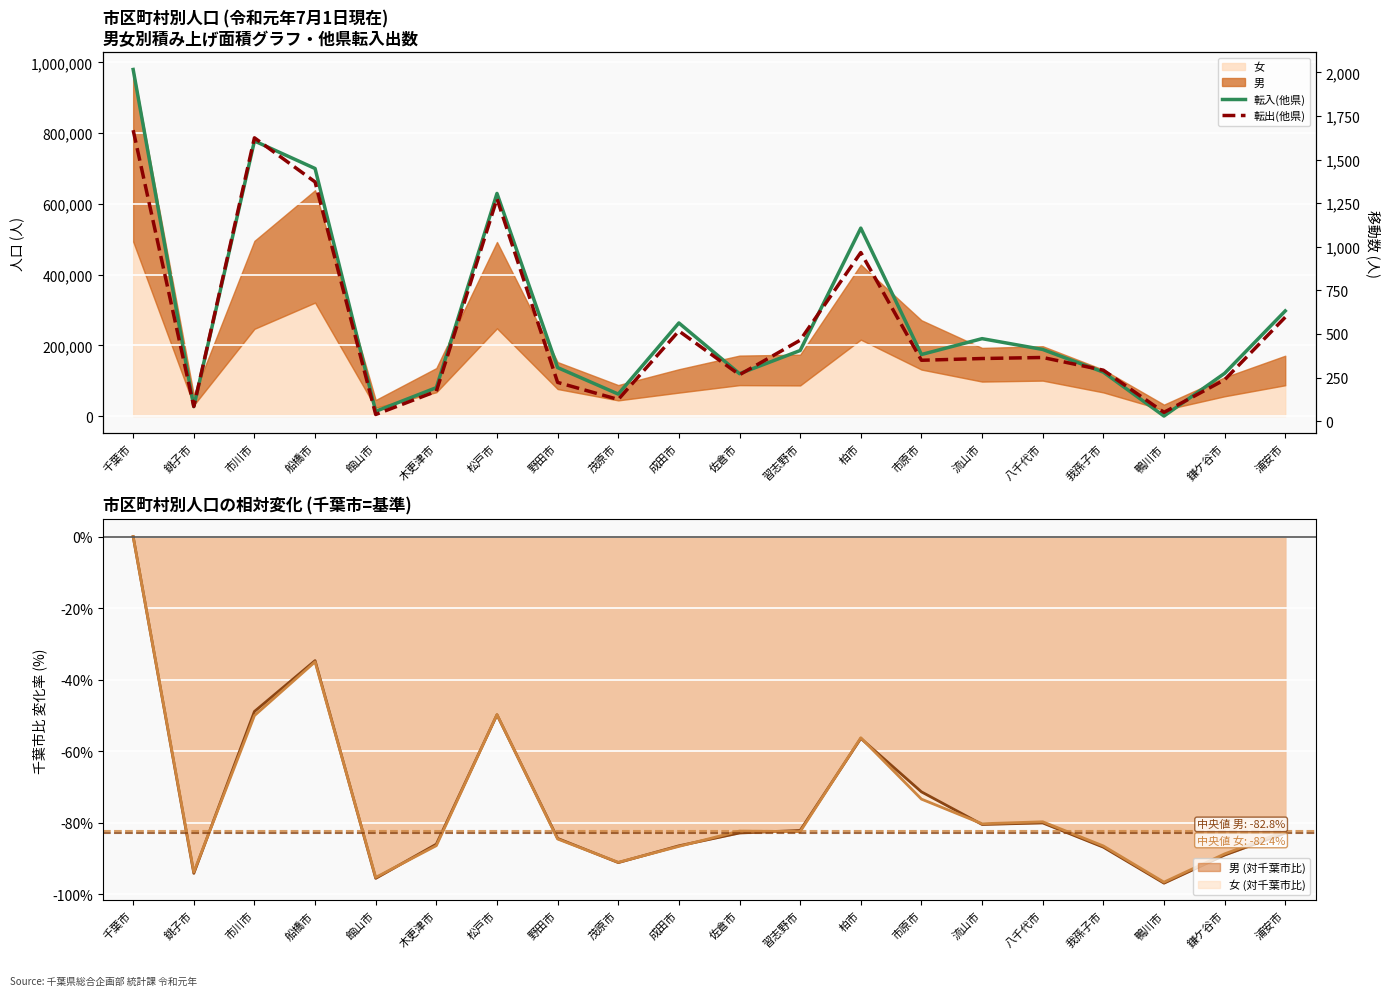

The 女 (対千葉市比) series shows -44.5 at 成田市. True or false?

False